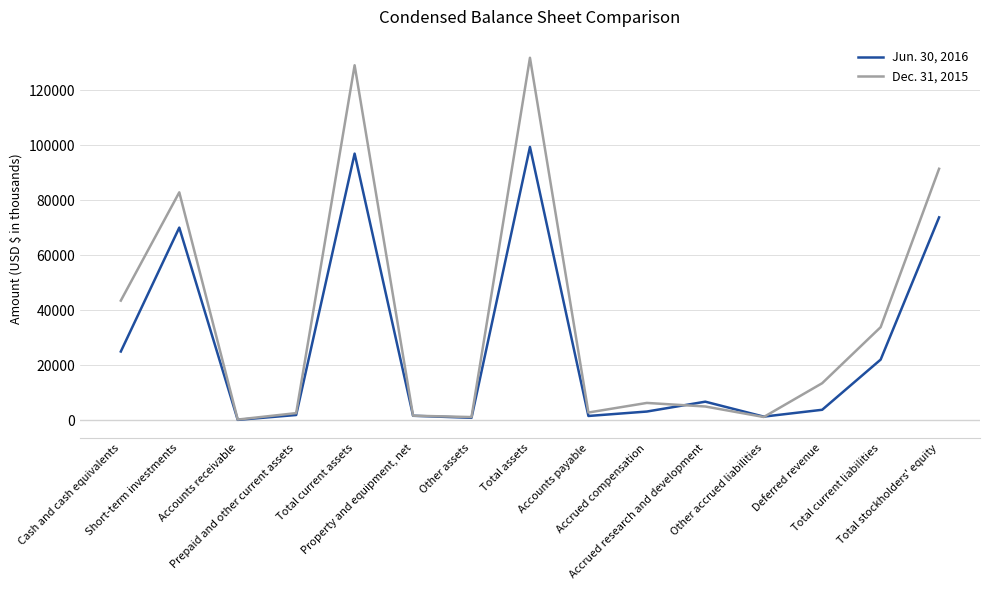

What is the maximum value shown in the chart?

131747